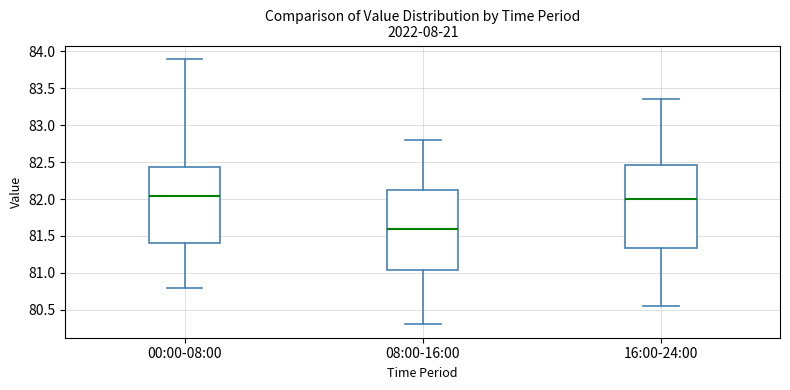

Reading left to right, transcribe this box plot: for each box, give where its median line is, the range the box spans, and where its two whiskers end, as read against the y-axis. The values are not printed on the chart, so give them approximately, as read against the axis.

00:00-08:00: median 82.05, box 81.40 to 82.45, whiskers 80.80 to 83.90
08:00-16:00: median 81.60, box 81.05 to 82.15, whiskers 80.30 to 82.80
16:00-24:00: median 82.00, box 81.35 to 82.45, whiskers 80.55 to 83.35